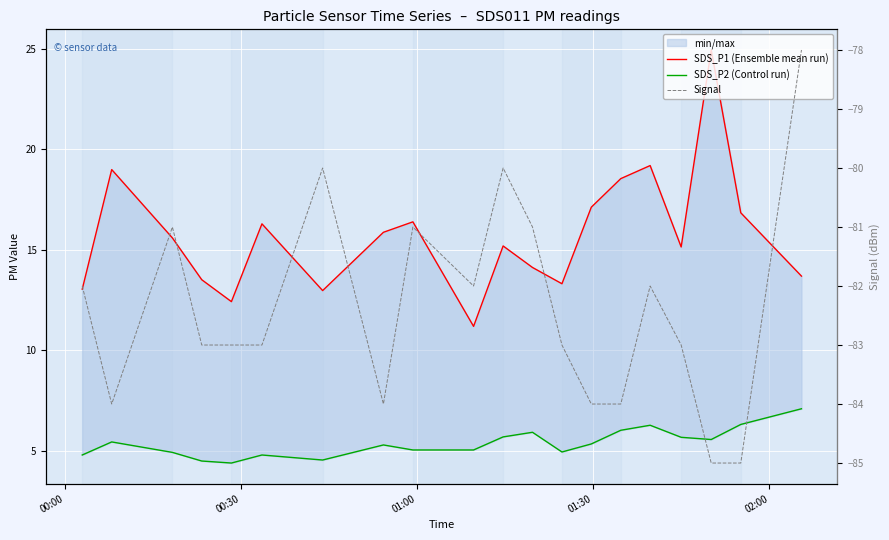

How many data points in SDS_P1 (Ensemble mean run) are less than 15?

8